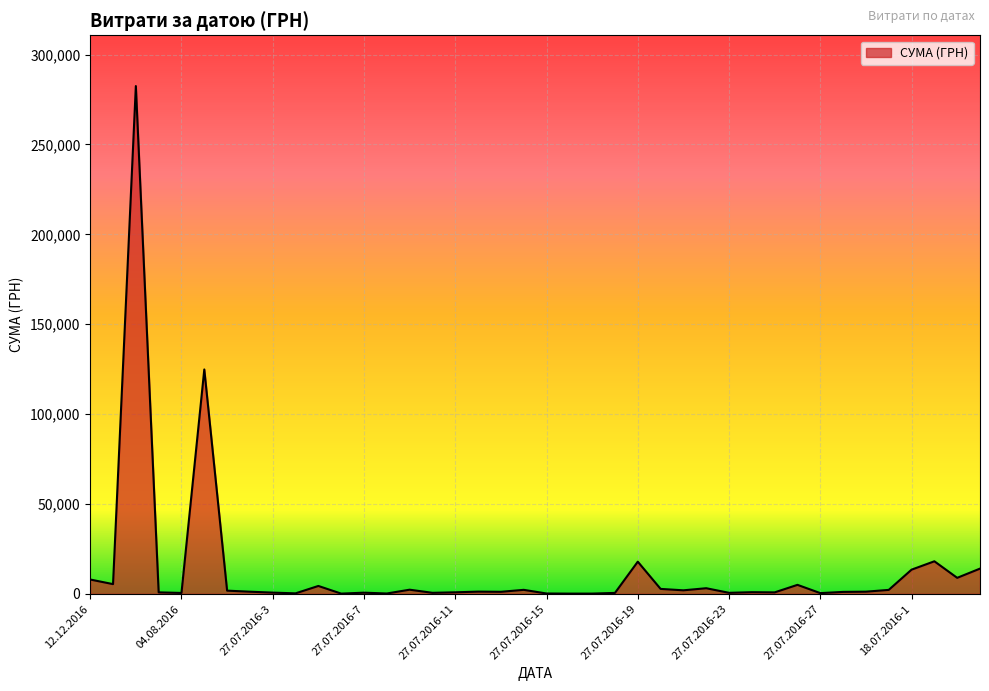

What is the maximum value shown in the chart?

282495.1